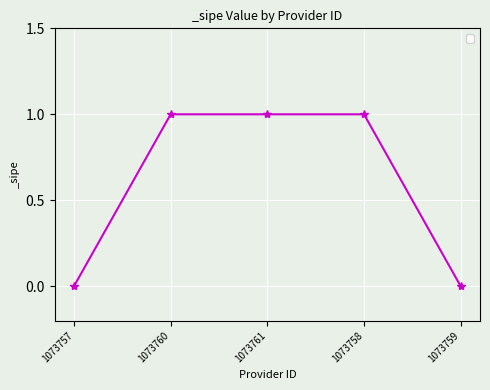

Is it true that the value at 1073760 is 0?

False